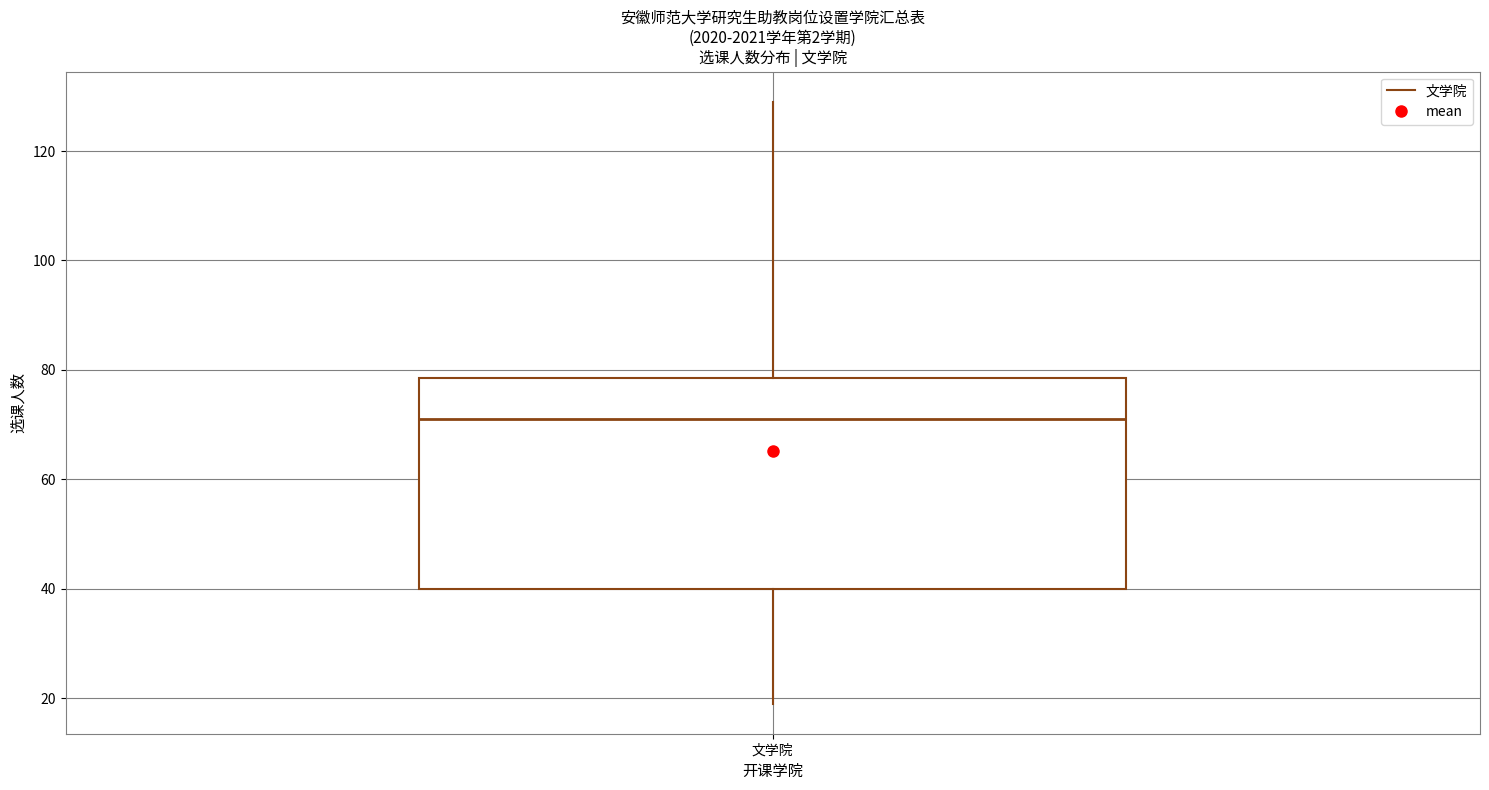

Transcribe this box plot: give where the median line is, the range the box spans, and where the two whiskers end, as read against the y-axis. The values are not printed on the chart, so give them approximately, as read against the axis.

median 72, box 40 to 78, whiskers 20 to 130